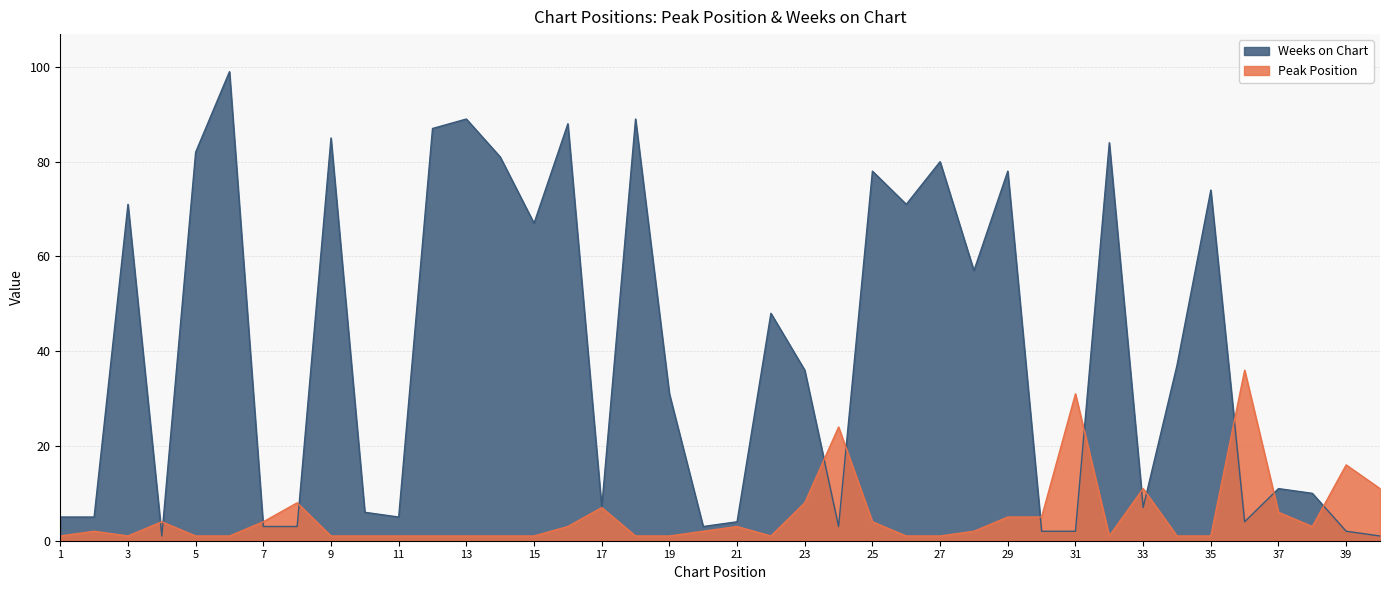

At which label does Peak Position first exceed 2?

4